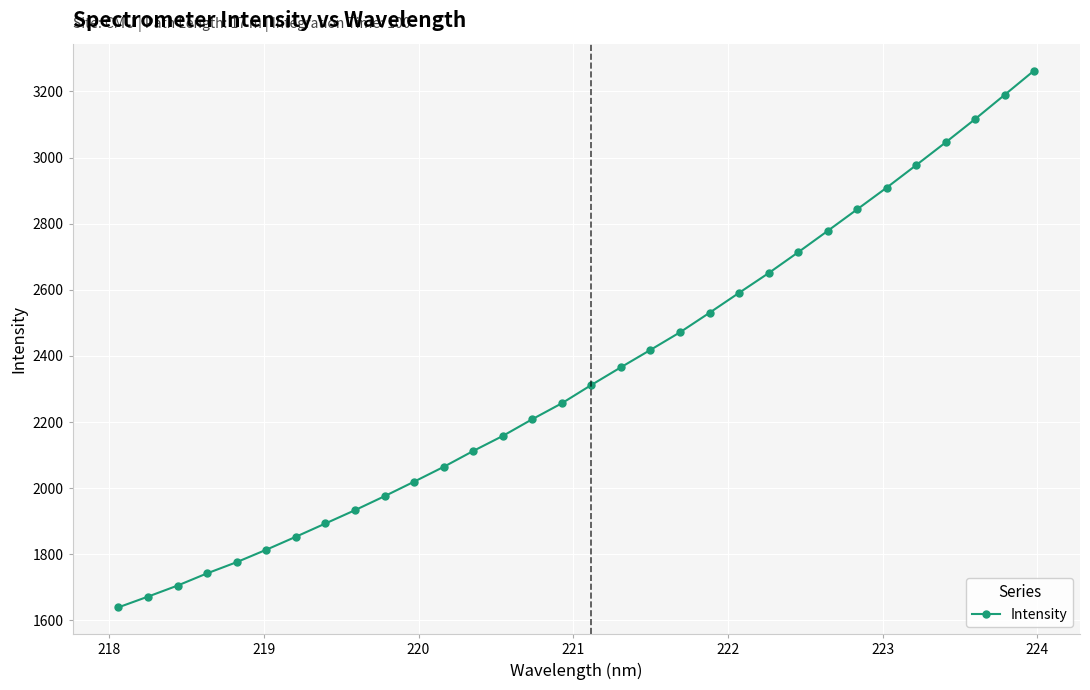

What is the value of the 20th point from the left?

2471.6